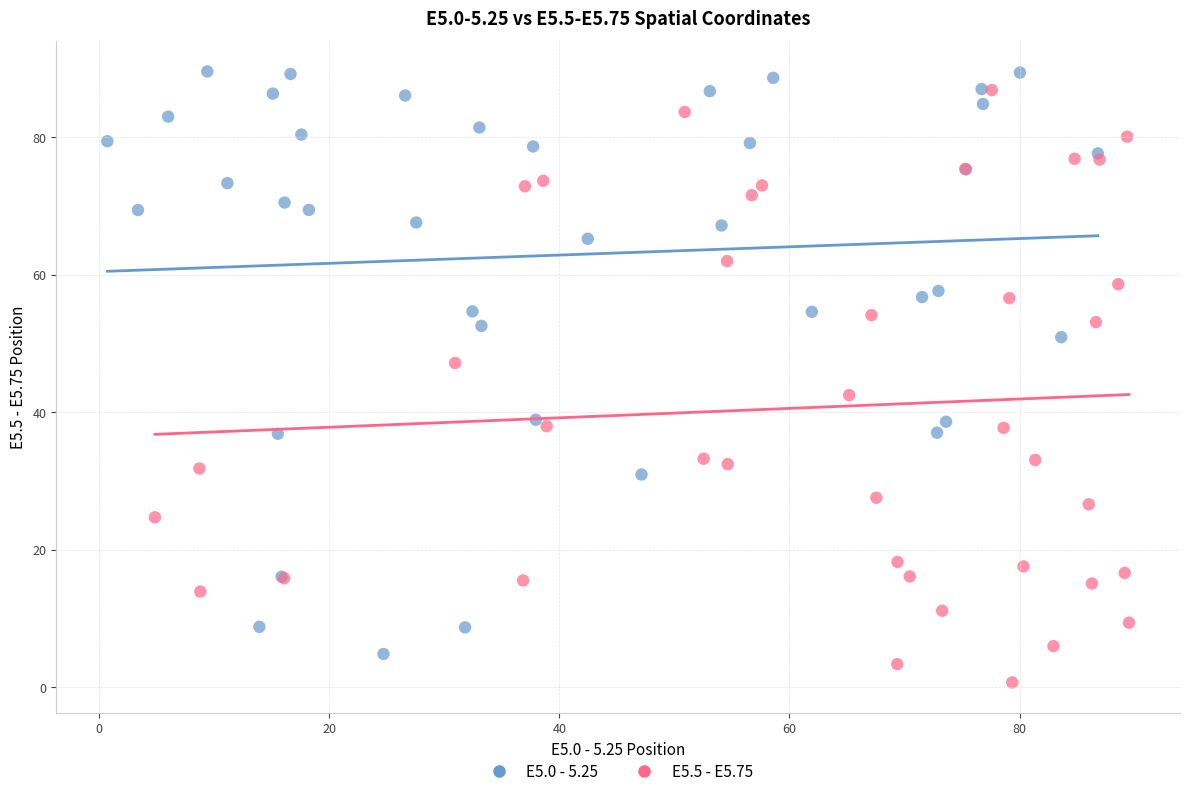

Which series contains the lowest Y value?

E5.5 - E5.75